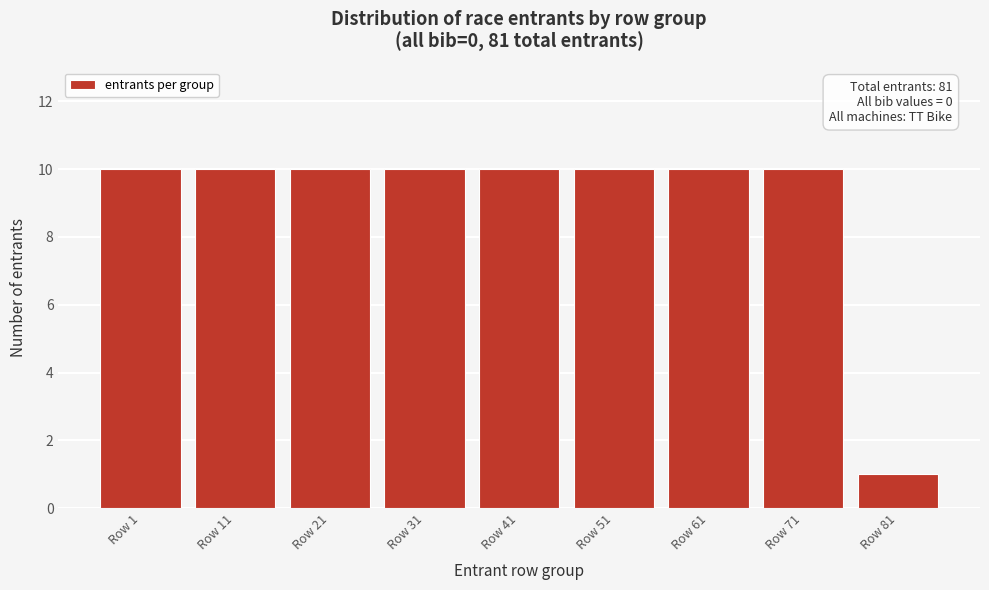

Reading left to right, what are all the values shown in this chart?

Row 1=10	Row 11=10	Row 21=10	Row 31=10	Row 41=10	Row 51=10	Row 61=10	Row 71=10	Row 81=1